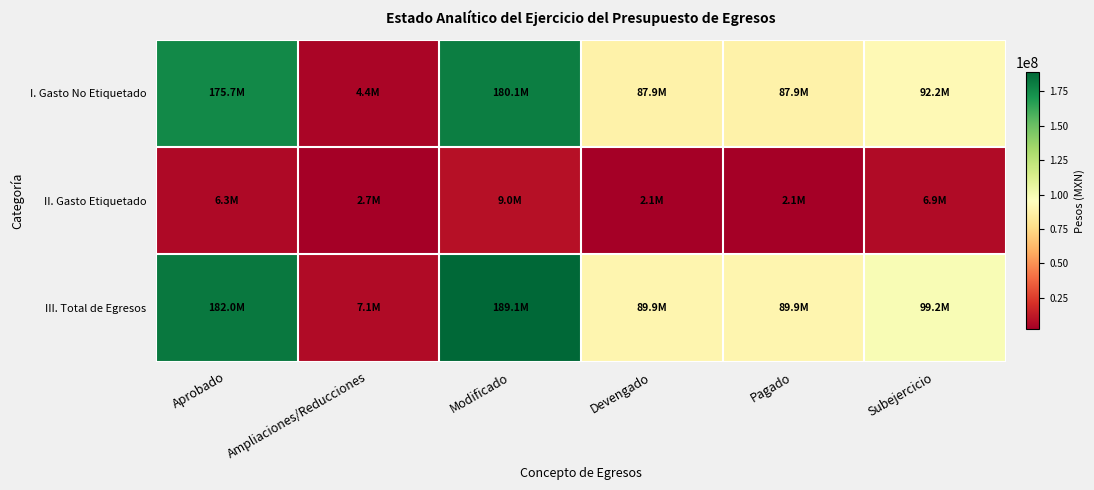

Which series has the largest total across all categories?

III. Total de Egresos